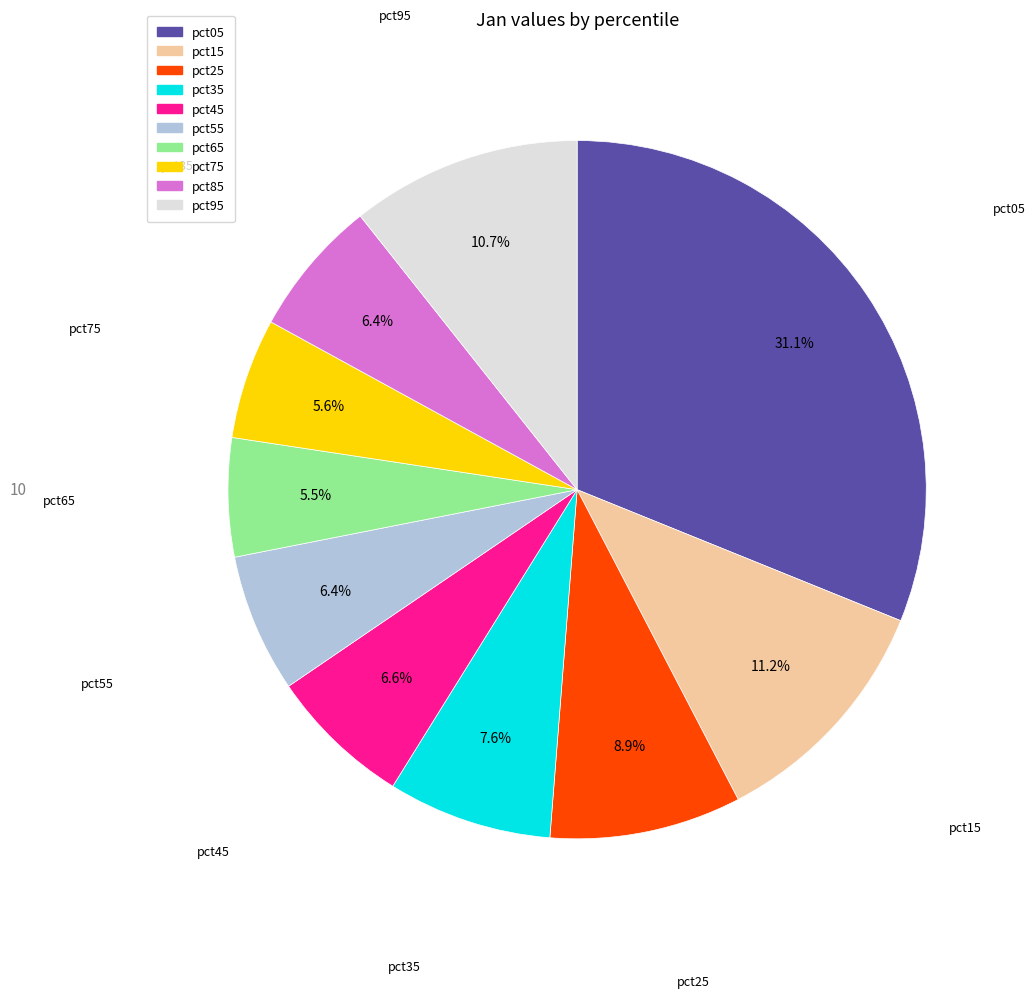

Combined, what portion of the pie is pct35 and pct75?

13.2%